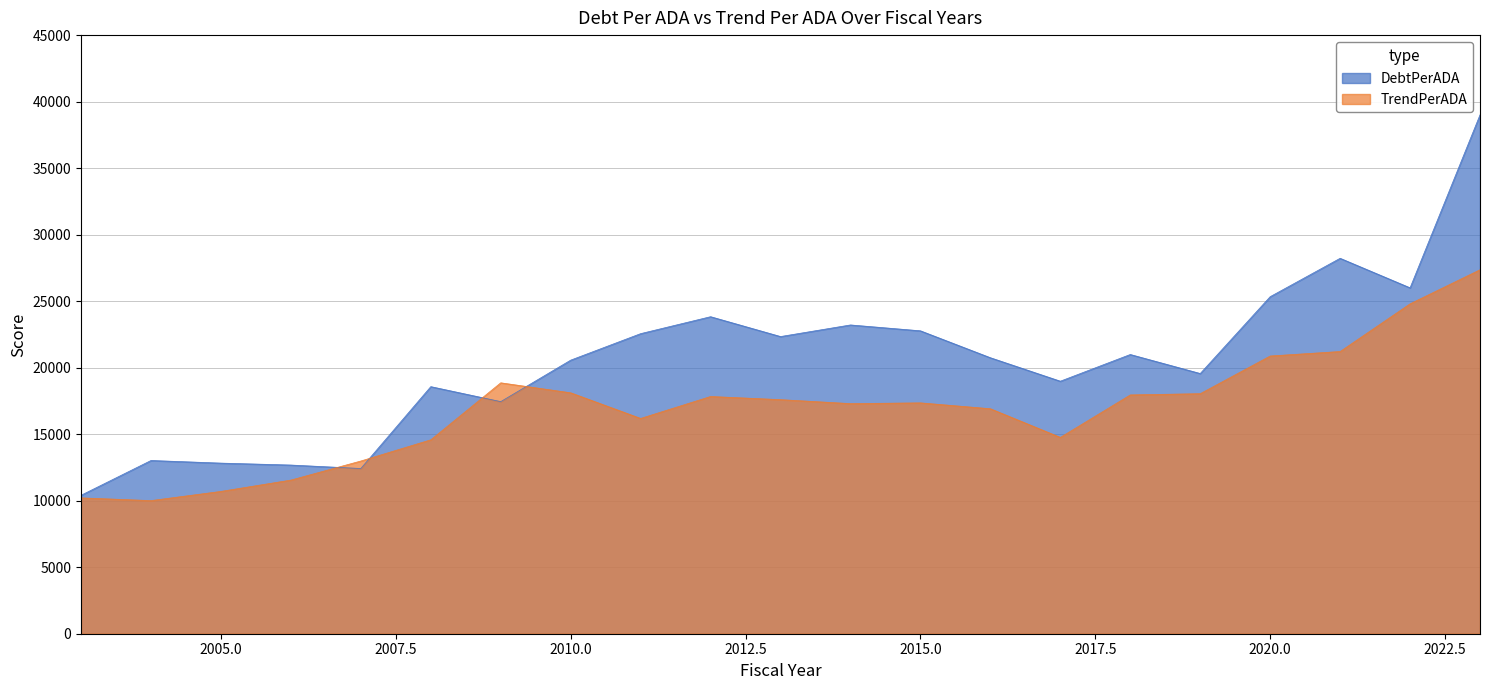

True or false: DebtPerADA has more than 2 interior local peaks.

True